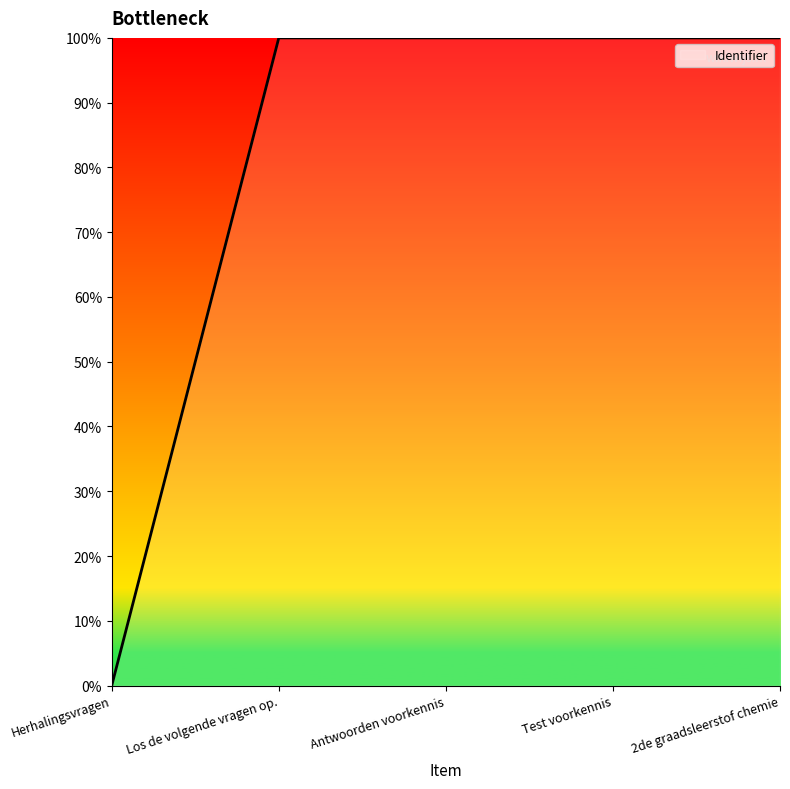

What is the difference between the maximum and minimum values?

100.0